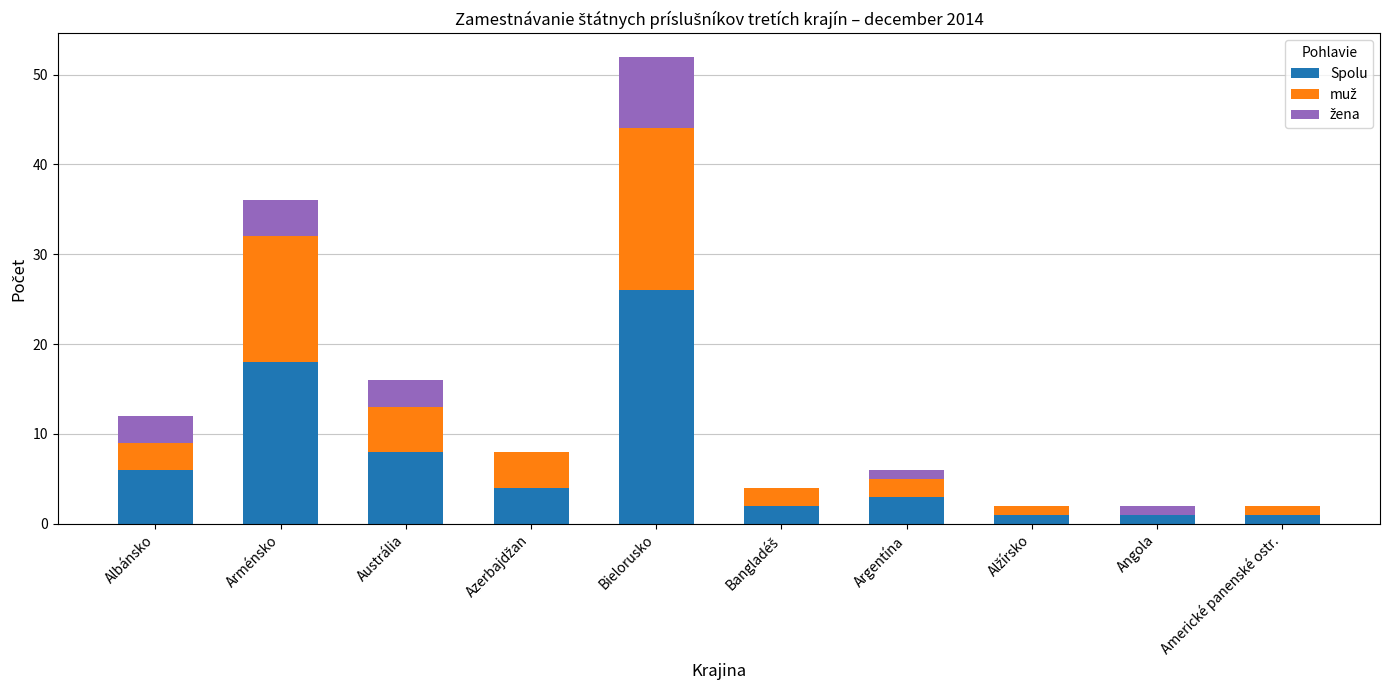

What is the total value across all series at Arménsko?

36